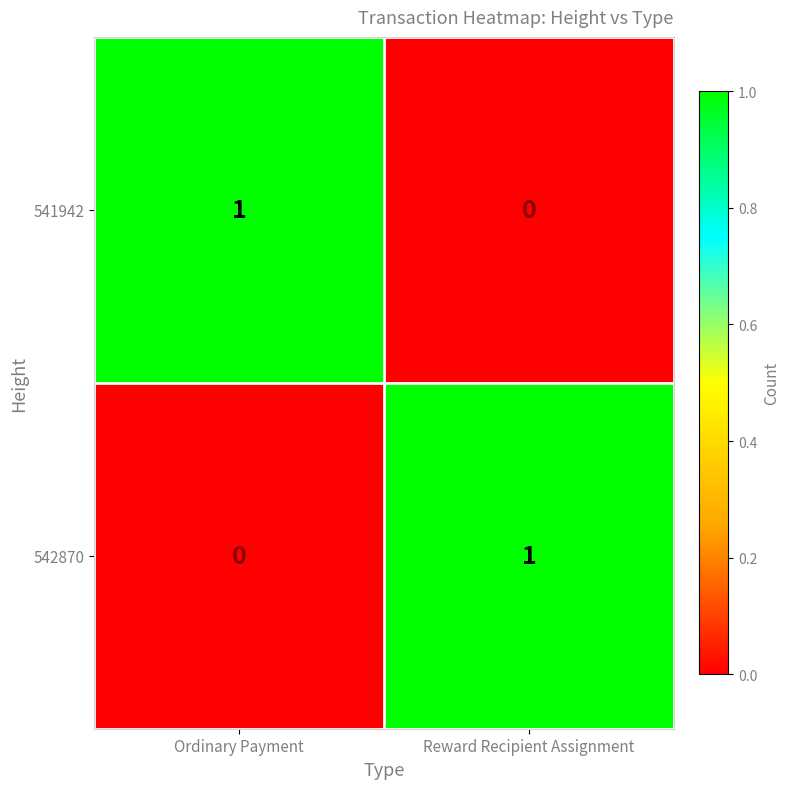

The 542870 series shows 0 at Ordinary Payment. True or false?

True